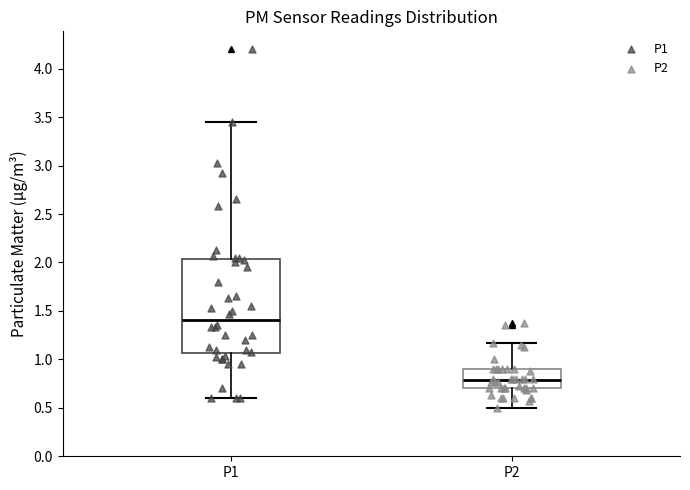

Where is the upper edge of the box for P2 on the y-axis? The values are not printed on the chart, so give them approximately, as read against the axis.

0.90